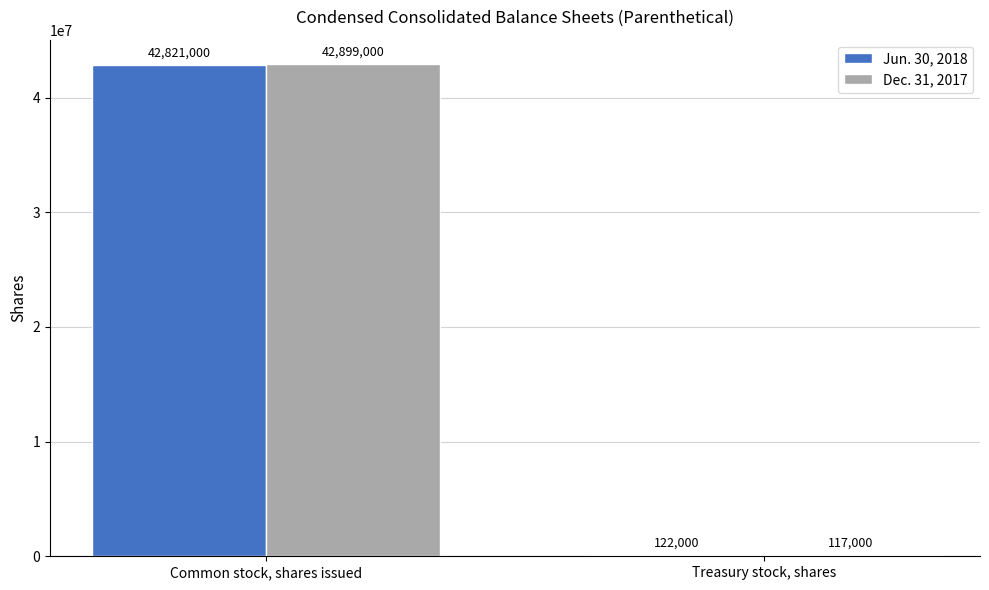

What is the maximum value for Jun. 30, 2018?

42821000